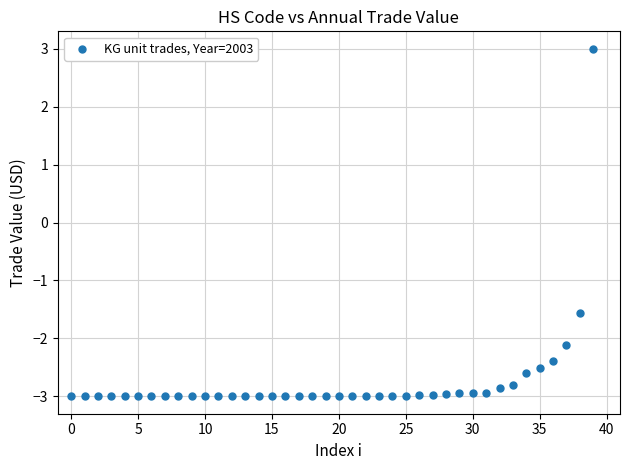

What Y value in the scatter plot is closest to 0?

-1.6